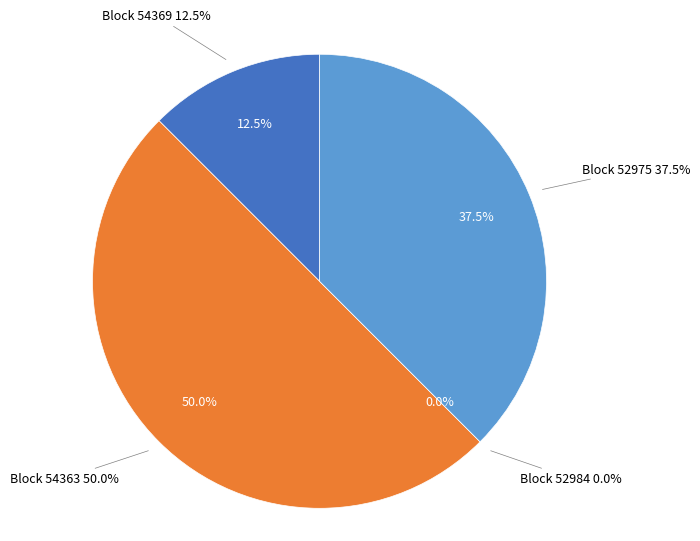

How many segments does this pie chart have?

4